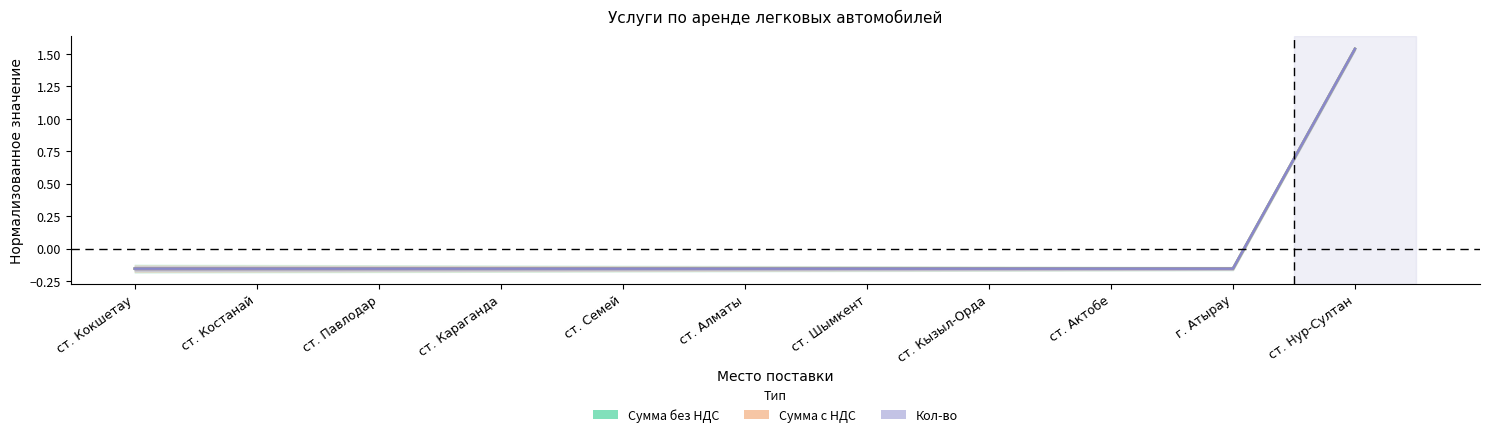

At how many categories does at least one series exceed 0?

1